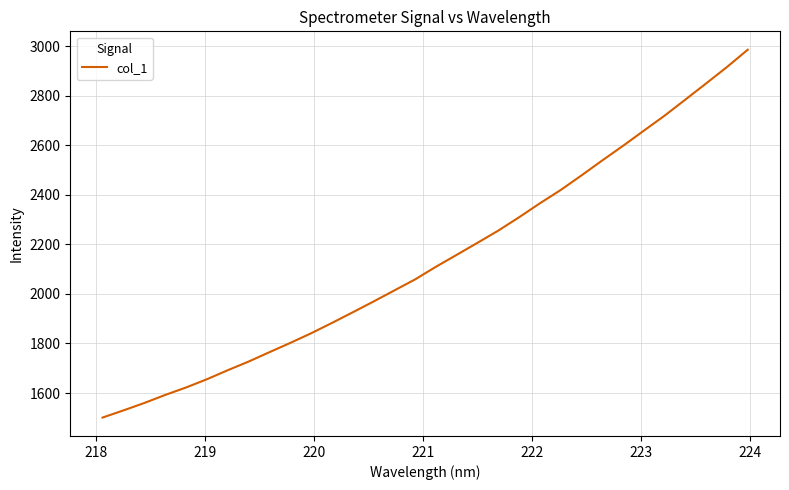

How many values exceed 2109?

16